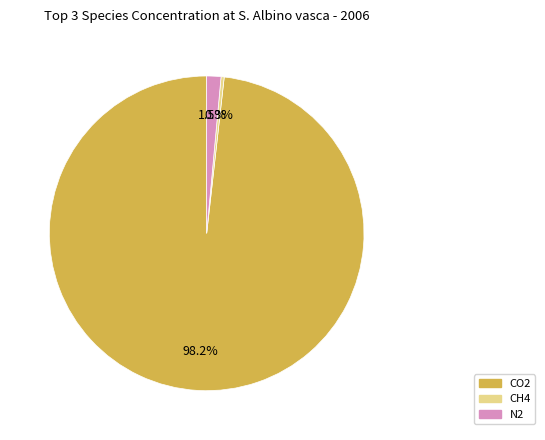

To the nearest percent, what is the difference between the CH4 and N2 slice percentages?

1%